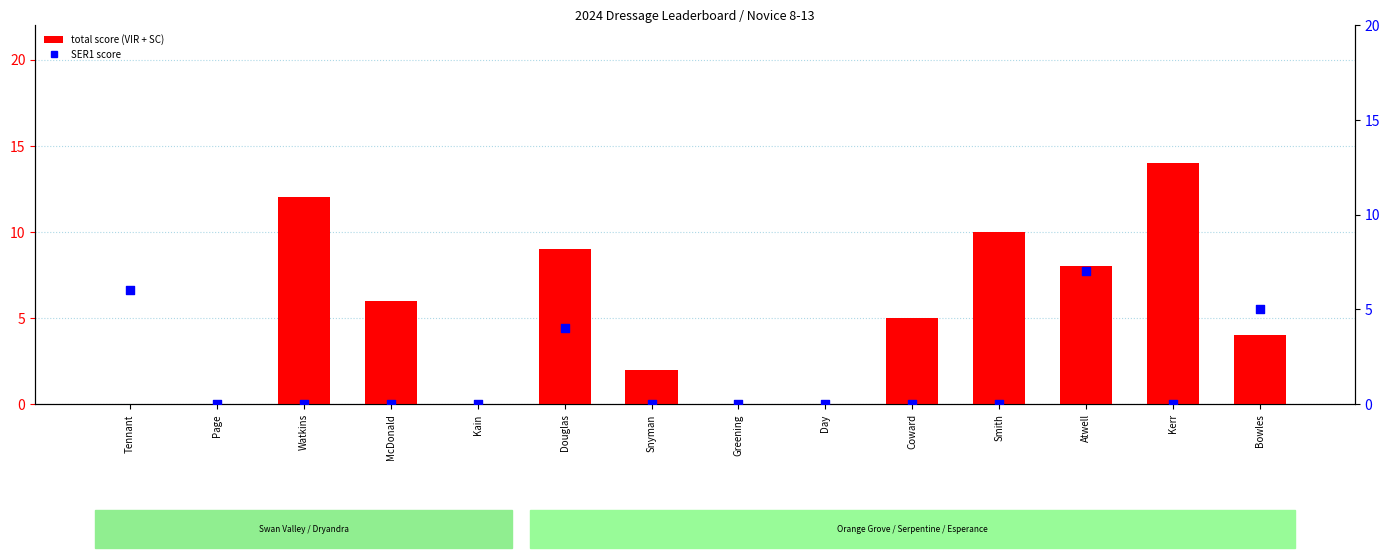

What are all the series names shown in the legend?

total score (VIR + SC), SER1 score